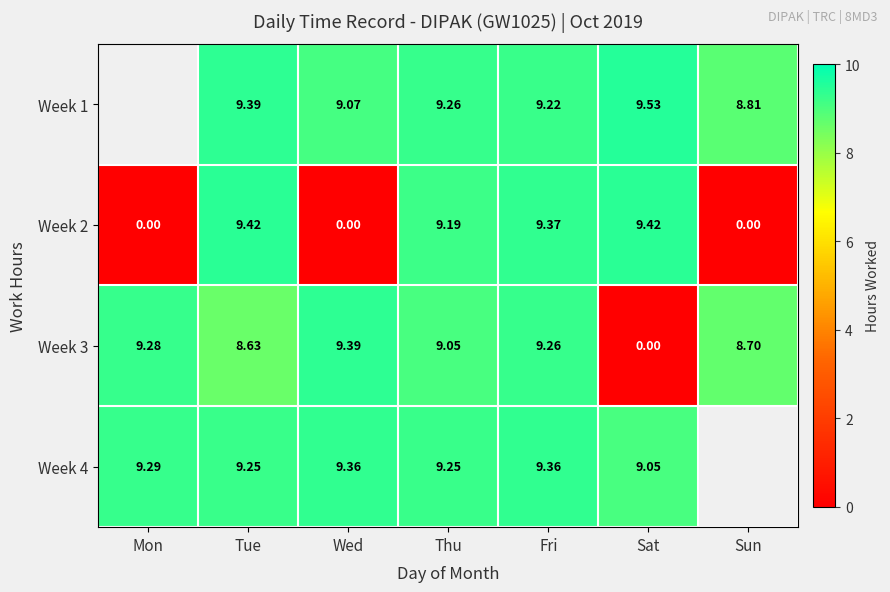

Which series changed the most between Tue and Sat?

Week 3